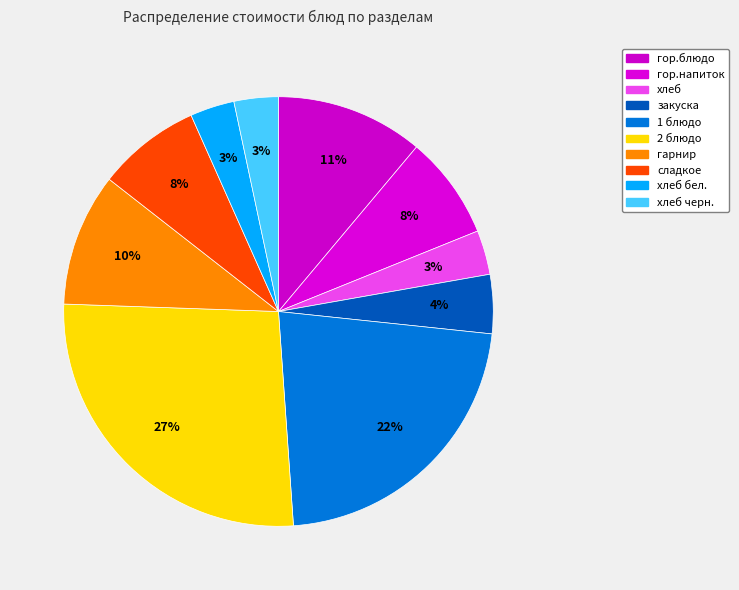

How many slices are in this pie chart?

10